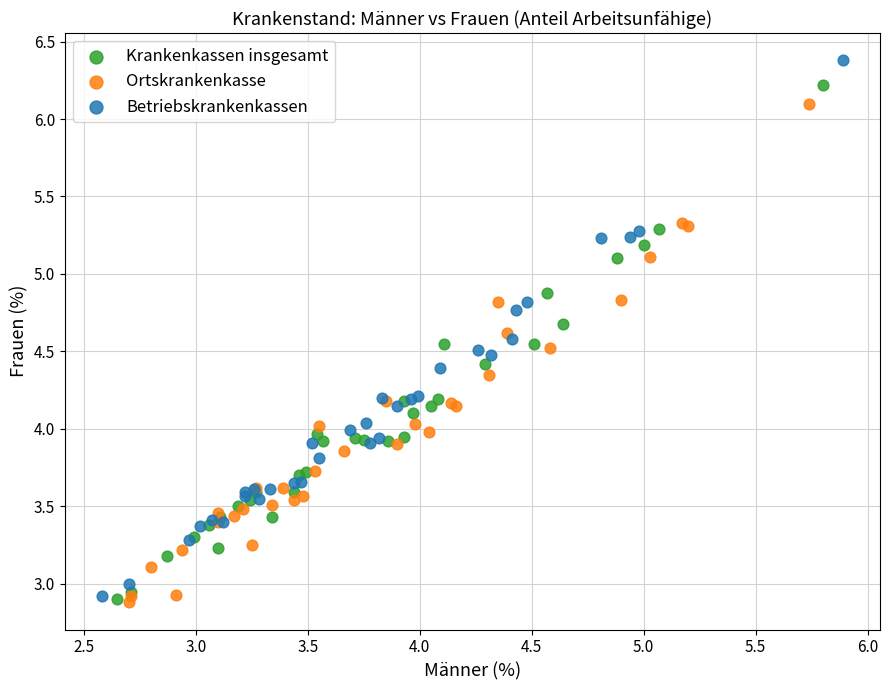

Which series reaches the maximum Y coordinate?

Betriebskrankenkassen